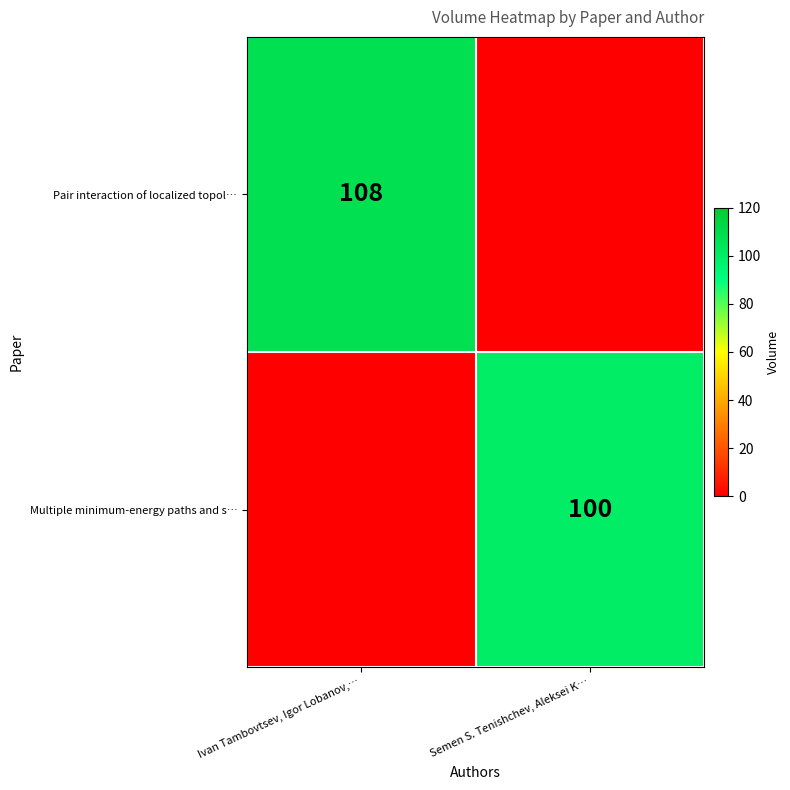

The value of Pair interaction of localized topol… at Ivan Tambovtsev, Igor Lobanov,… is 178. True or false?

False